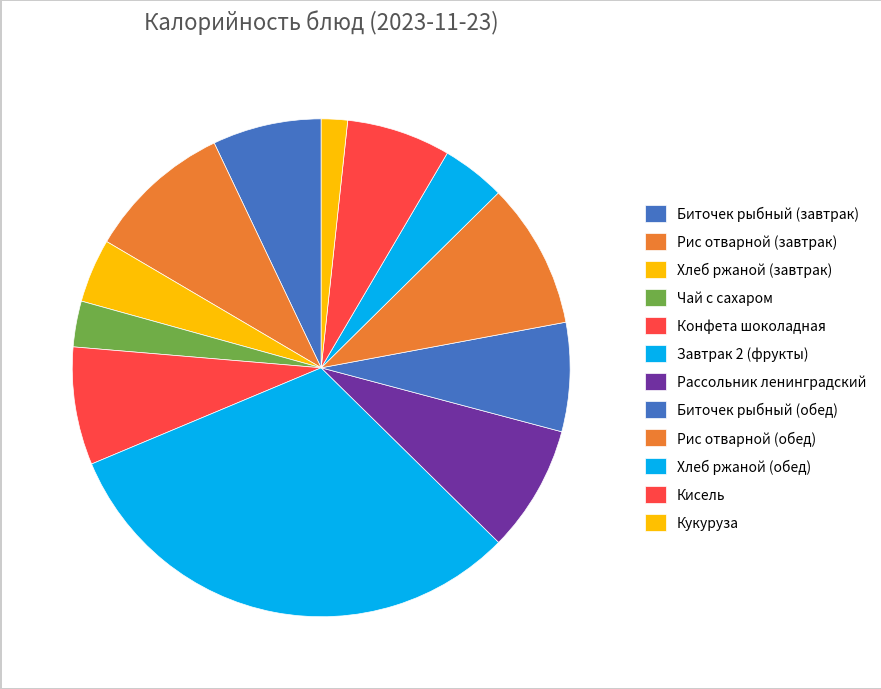

To the nearest percent, what is the combined percentage of Биточек рыбный (завтрак) and Биточек рыбный (обед)?

14%